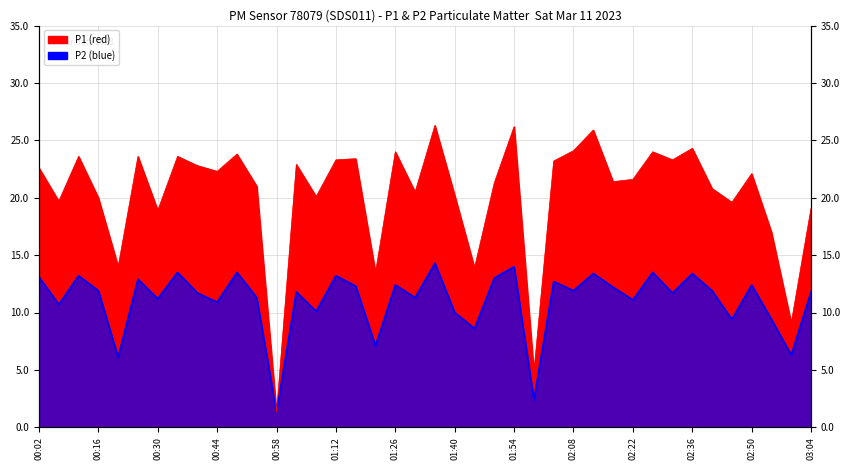

True or false: P2 has more than 1 points higher than both neighbors.

True